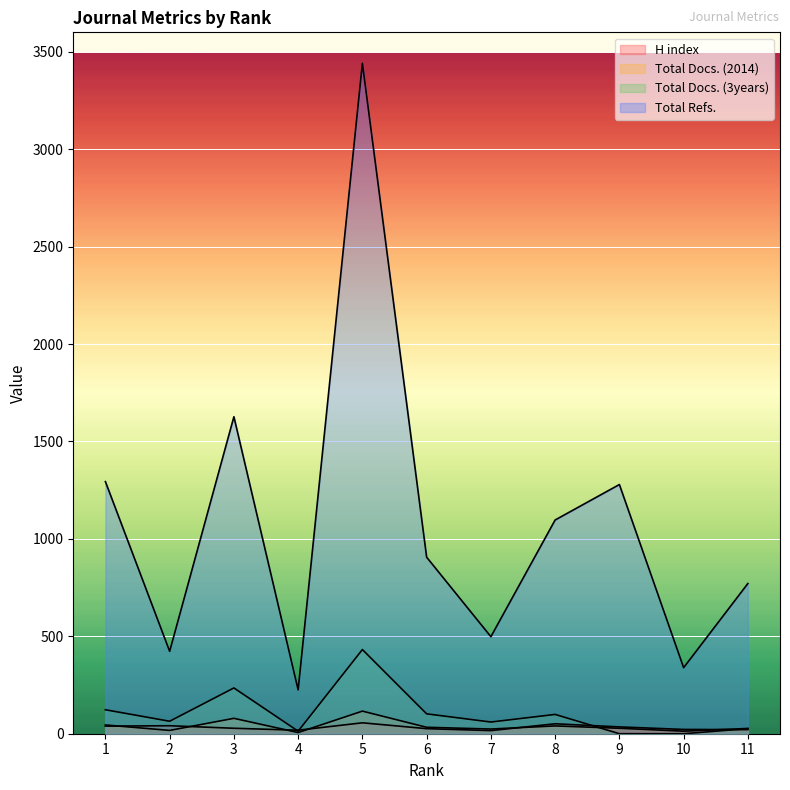

At which category is the sum across all series the highest?

5